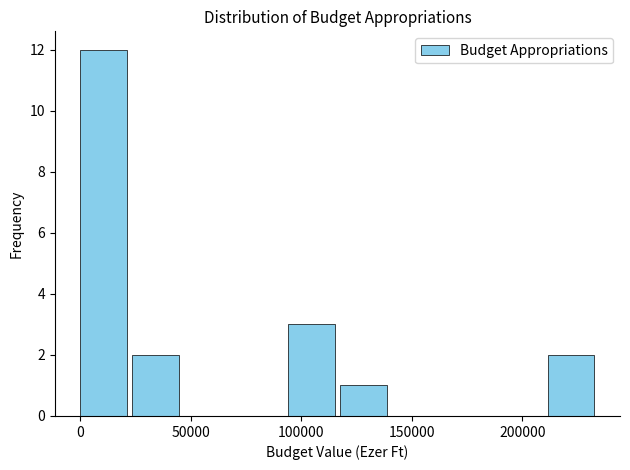

Which range on the x-axis has the tallest bar?

0 to 25000